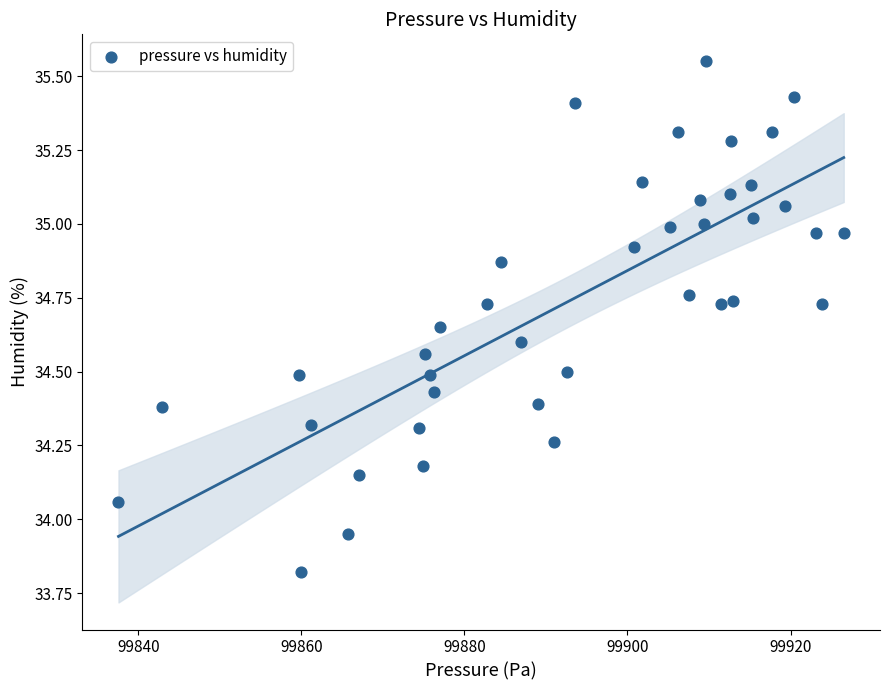

What is the range of Y values (max minus min)?

1.7